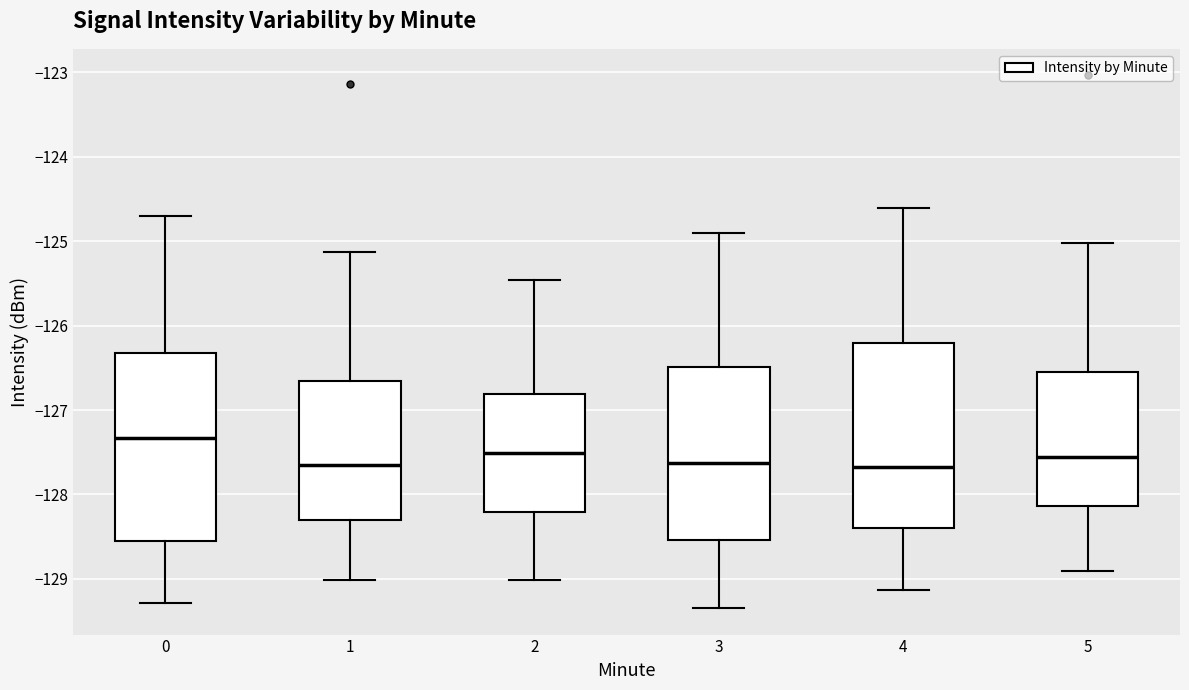

Reading left to right, read every box against the y-axis: the position of its median line, the range the box covers, and the ends of its whiskers. The values are not printed on the chart, so give them approximately, as read against the axis.

0: median -127.3, box -128.5 to -126.3, whiskers -129.3 to -124.7
1: median -127.7, box -128.3 to -126.7, whiskers -129.0 to -125.1
2: median -127.5, box -128.2 to -126.8, whiskers -129.0 to -125.5
3: median -127.6, box -128.5 to -126.5, whiskers -129.3 to -124.9
4: median -127.7, box -128.4 to -126.2, whiskers -129.1 to -124.6
5: median -127.6, box -128.1 to -126.6, whiskers -128.9 to -125.0